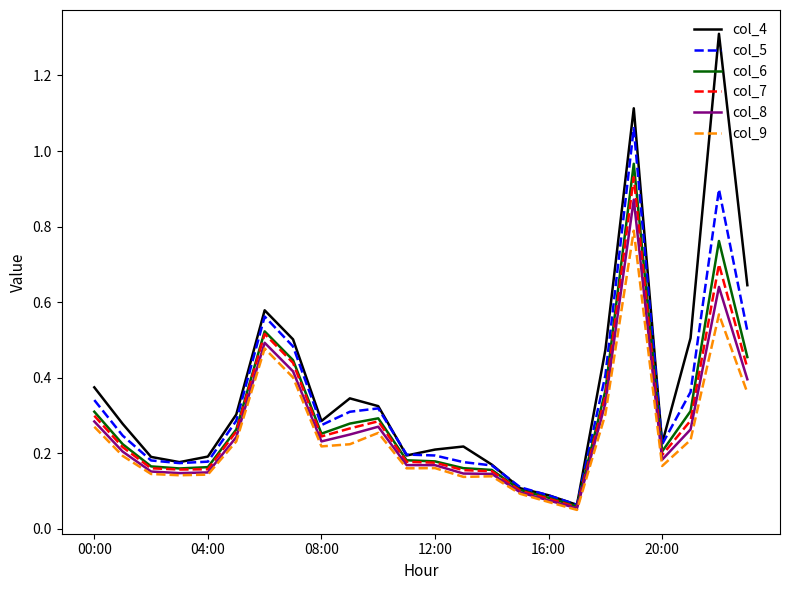

Which series has the largest total across all categories?

col_4